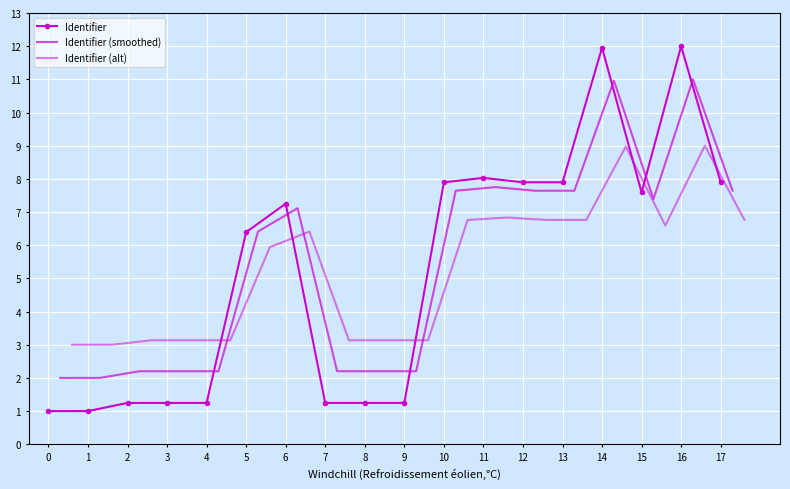

What is the minimum value shown in the chart?

1.0